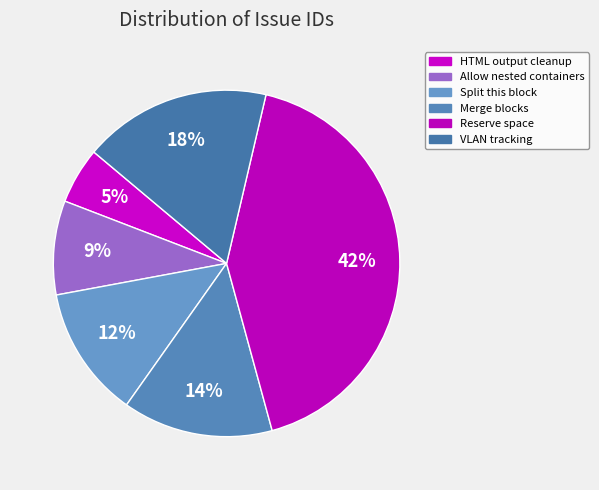

How many slices are in this pie chart?

6